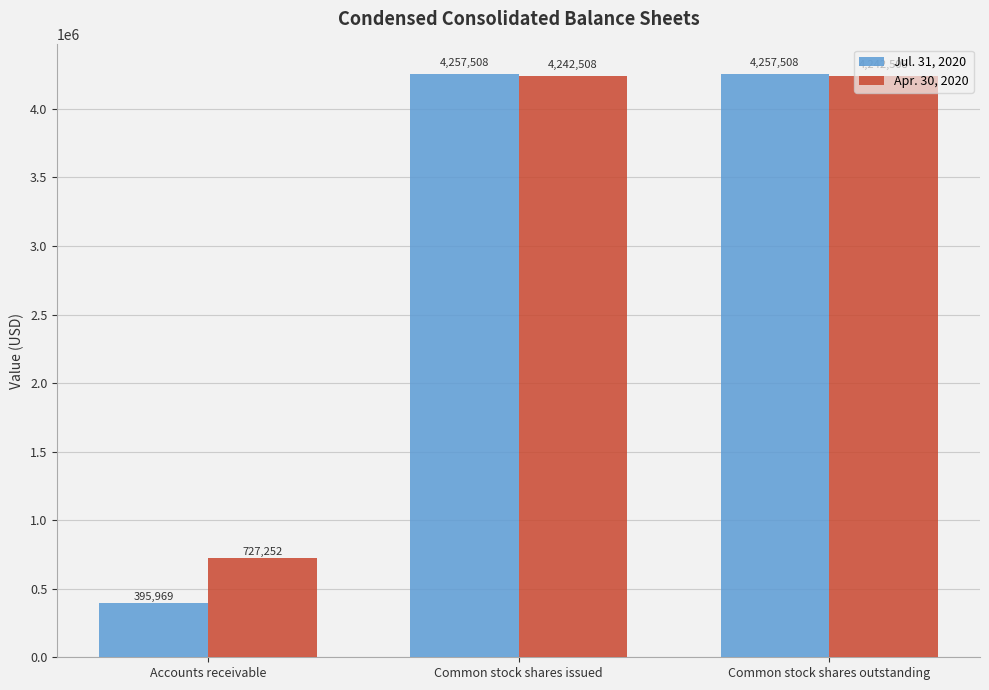

Which series changed the most between Accounts receivable and Common stock shares issued?

Jul. 31, 2020